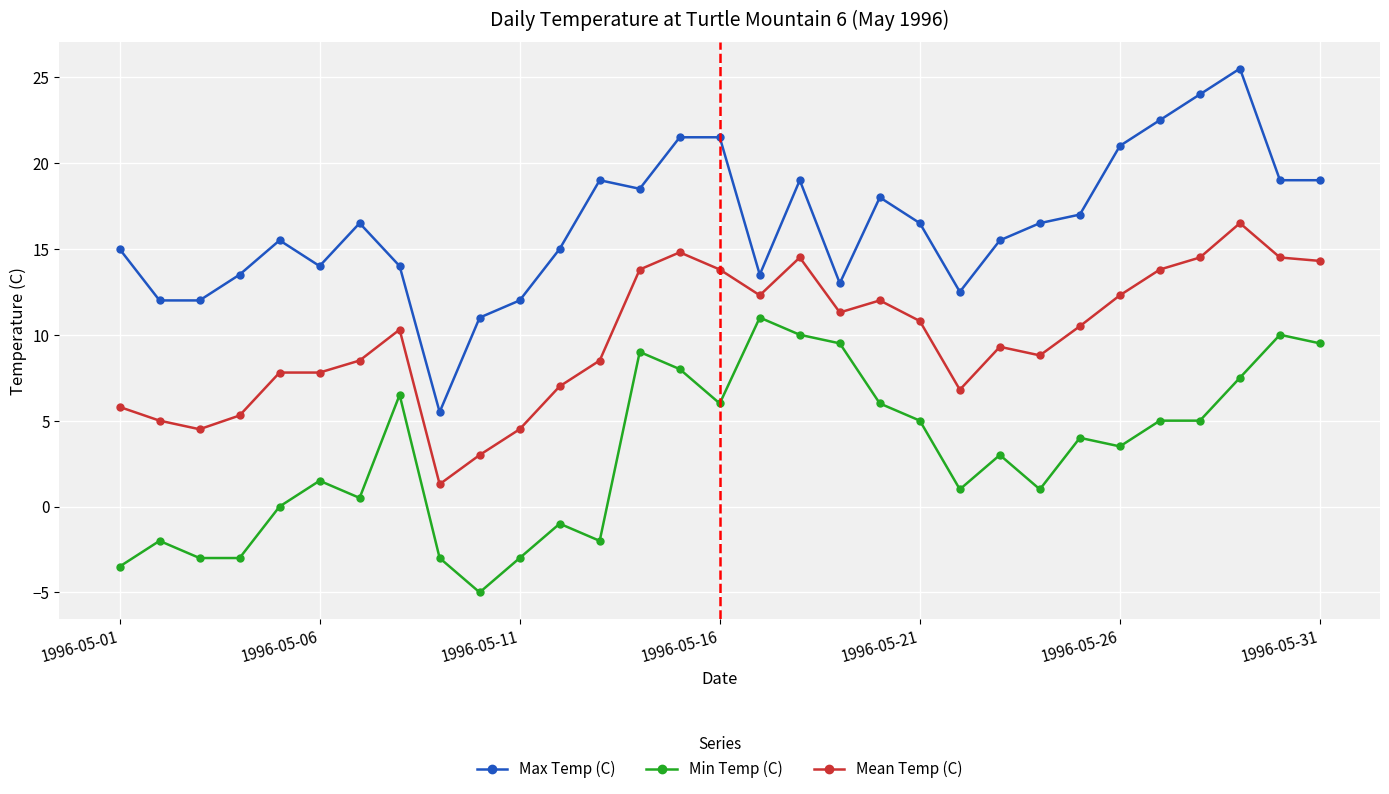

Which series has the largest range (max minus min)?

Max Temp (C)